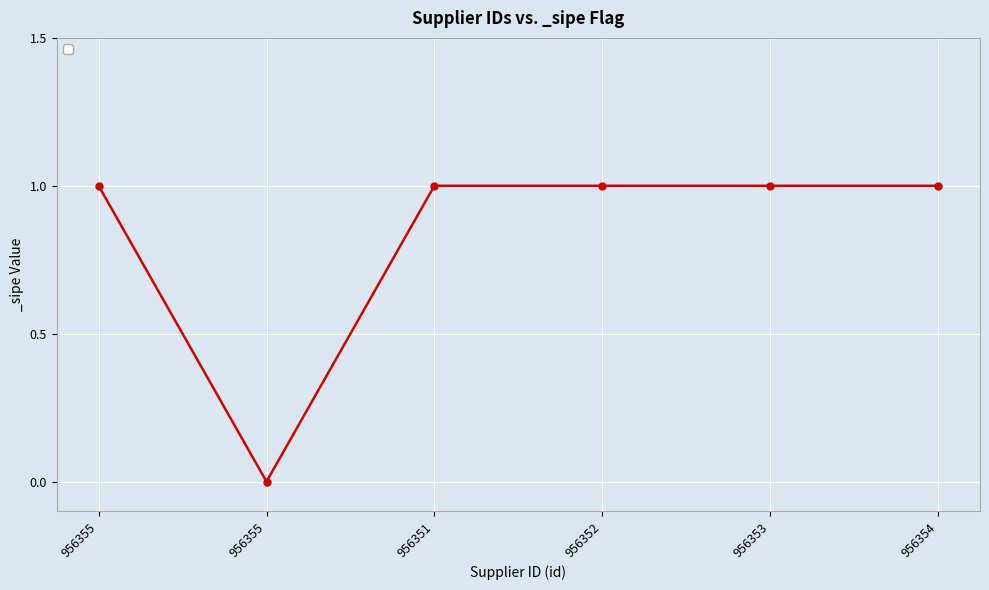

Rank the categories by value from highest to lowest.

956355, 956351, 956352, 956353, 956354, 956355